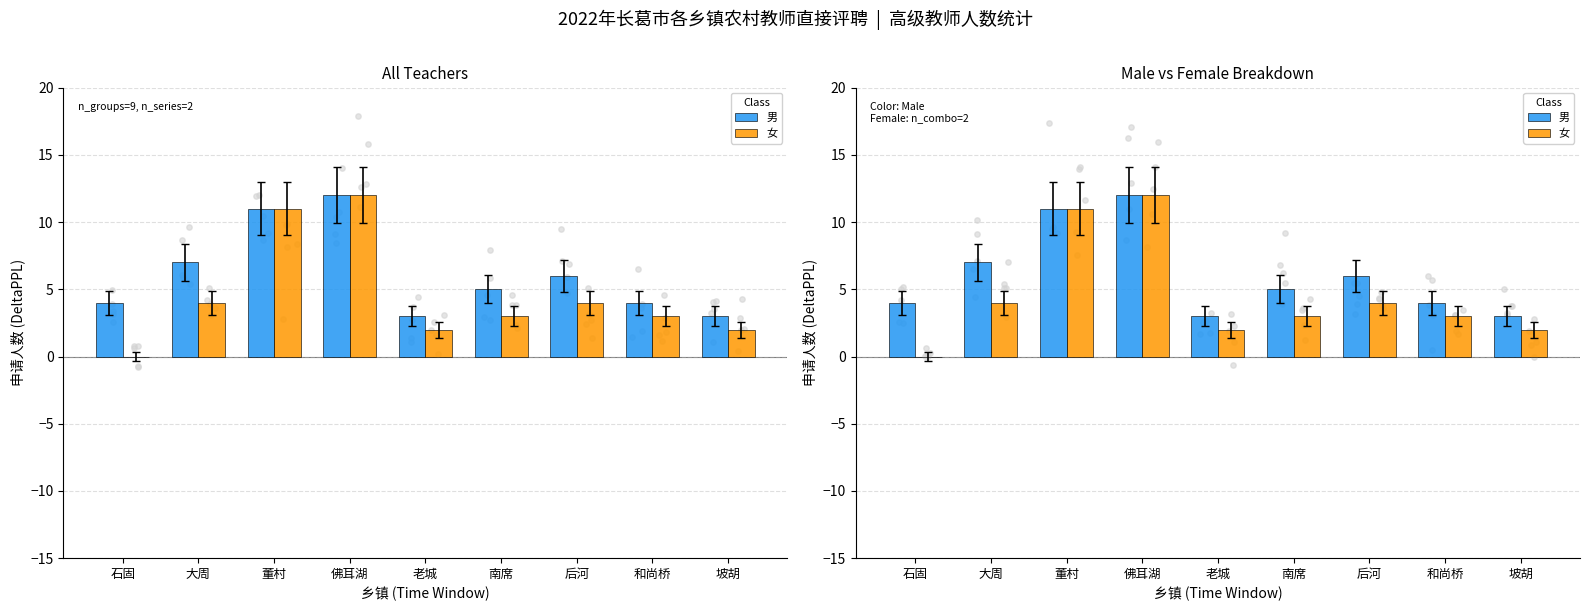

What is the total value across all series at 佛耳湖?

24